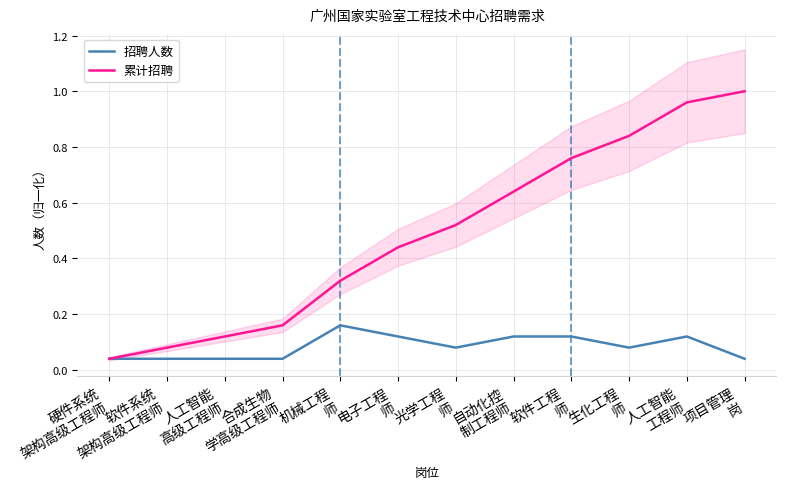

True or false: 累计招聘 and 招聘人数 intersect in this chart.

False